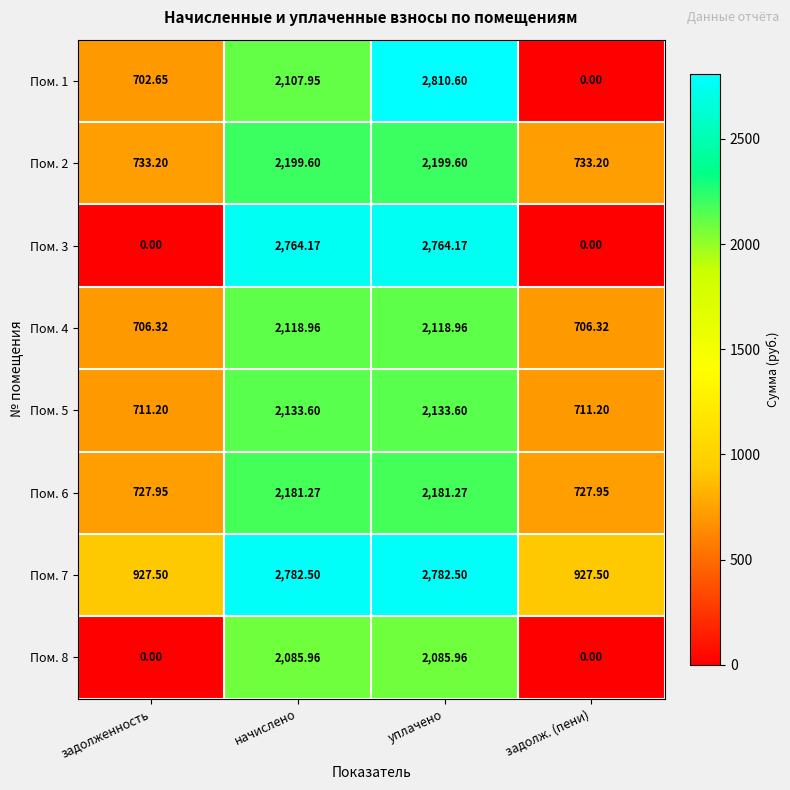

At which category does the chart reach its peak across all series?

уплачено